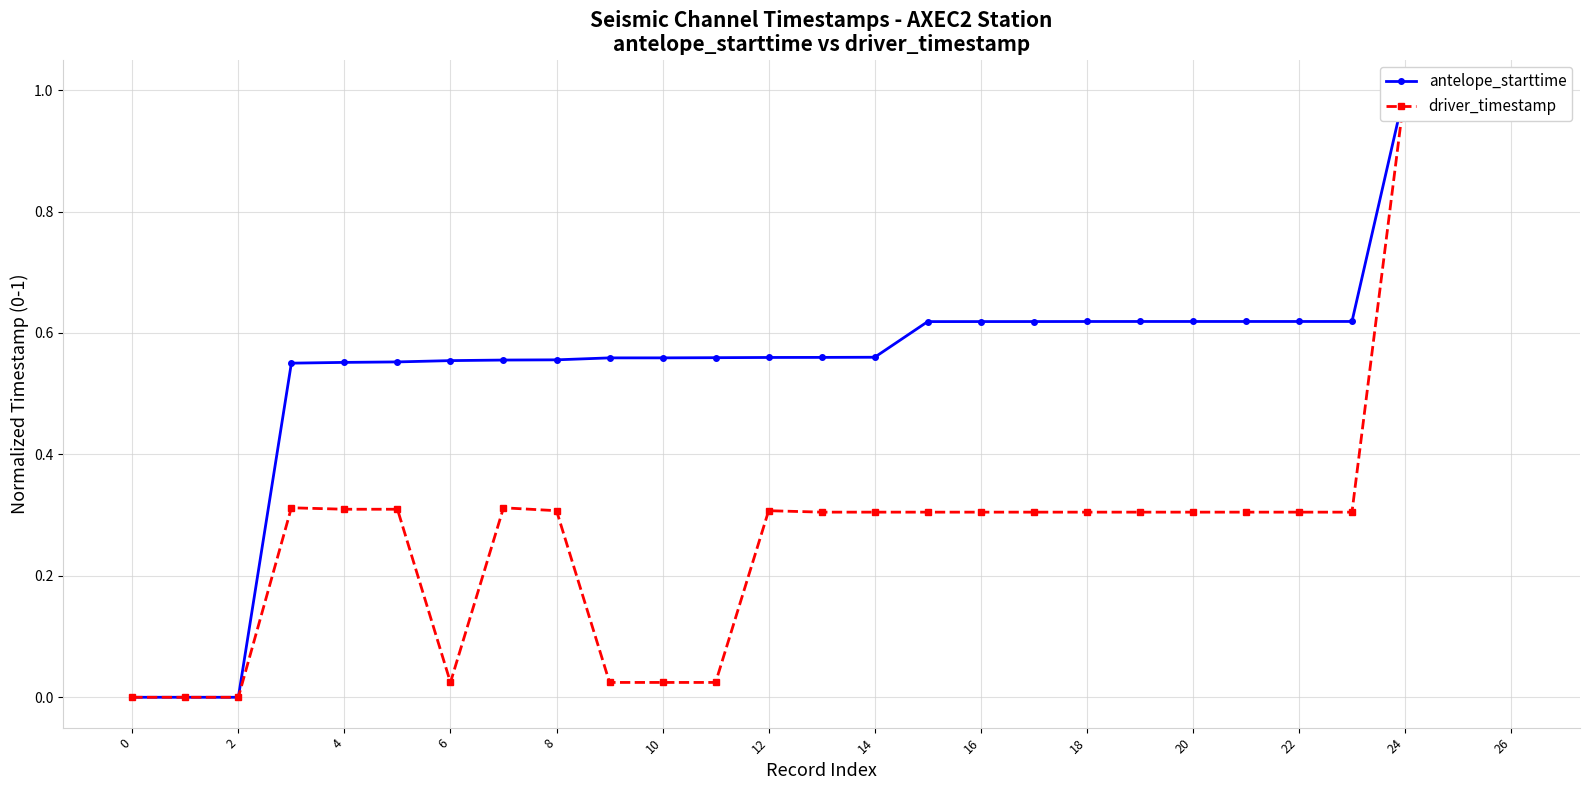

How many lines are shown in the chart?

2